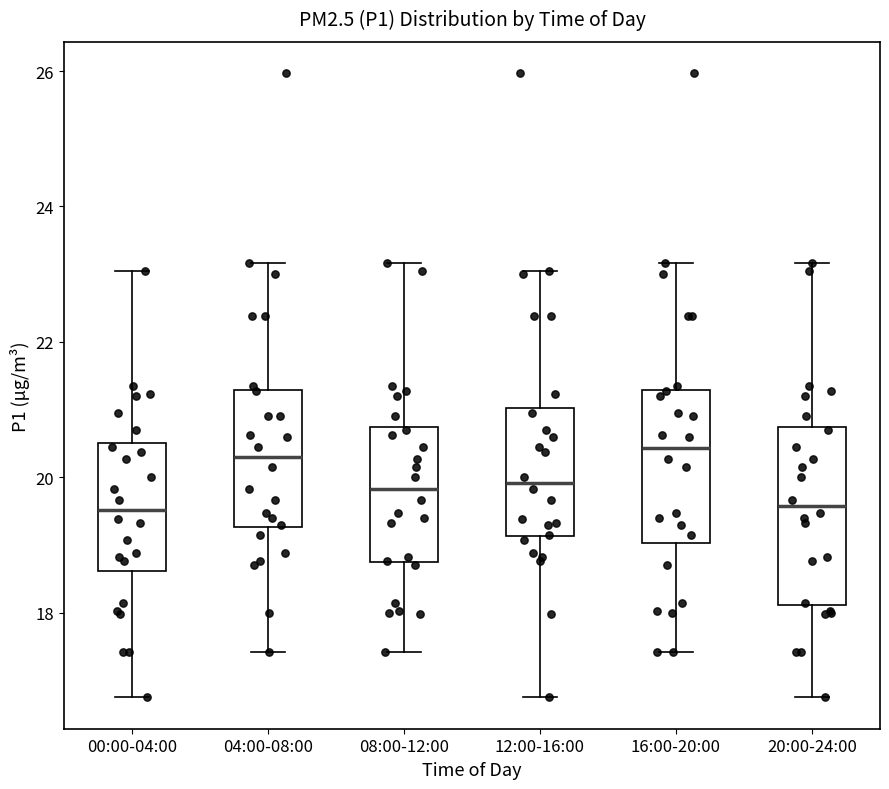

Where does the upper whisker of the box for 00:00-04:00 end on the y-axis? The values are not printed on the chart, so give them approximately, as read against the axis.

23.0